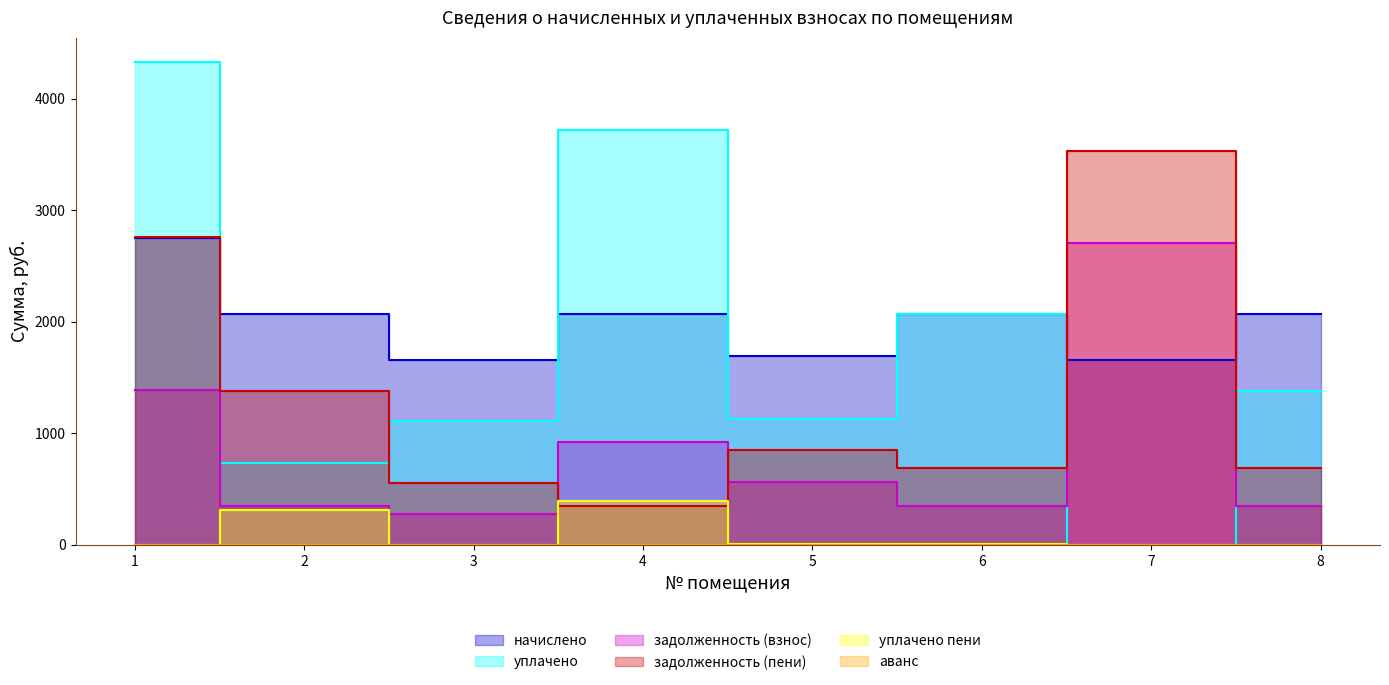

At which label does начислено reach its peak?

1